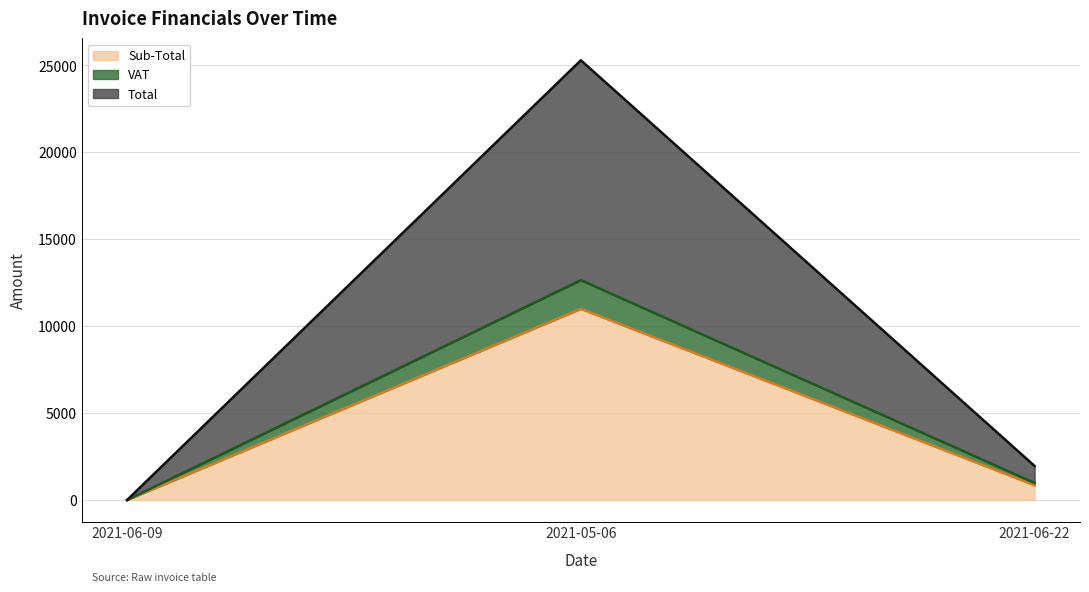

At which label is VAT closest to 6325?

2021-06-22